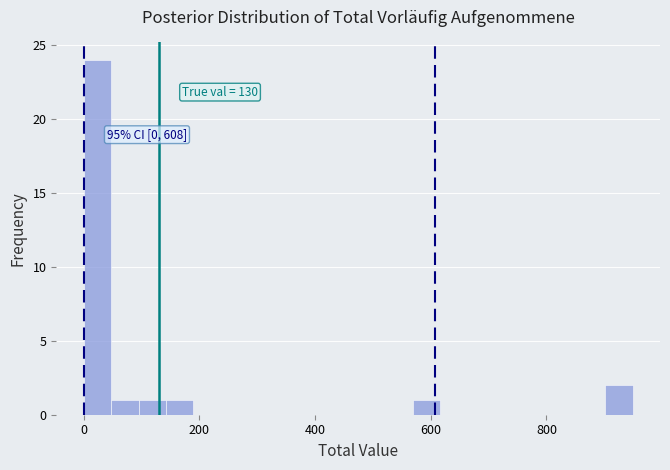

Around what value on the x-axis is the tallest bar? Give the approximate position of its centre, as read against the axis.

20